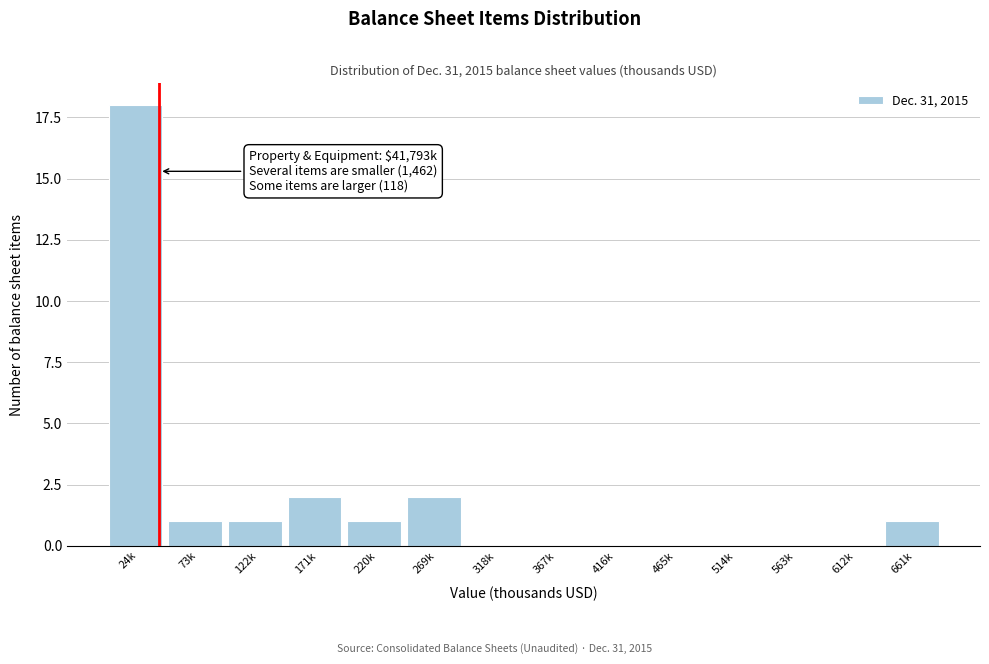

Reading left to right, list all the values displayed in this chart.

24k=18	73k=1	122k=1	171k=2	220k=1	269k=2	318k=0	367k=0	416k=0	465k=0	514k=0	563k=0	612k=0	661k=1